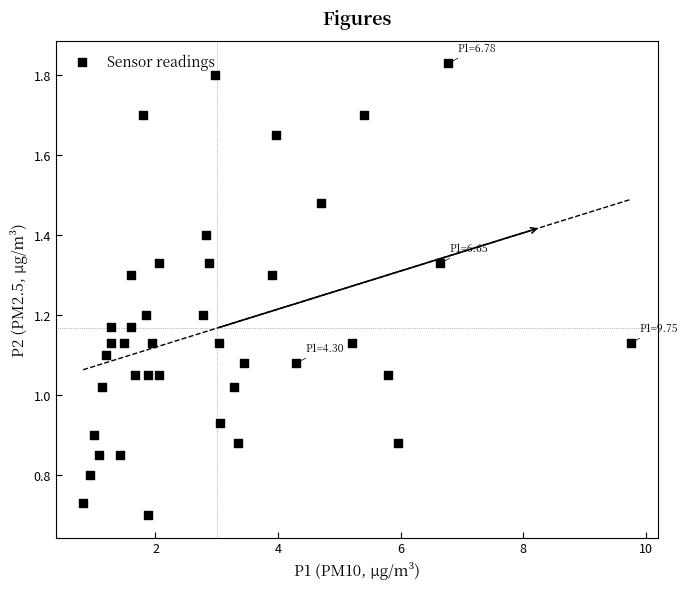

What is the range of X values (max minus min)?

8.9